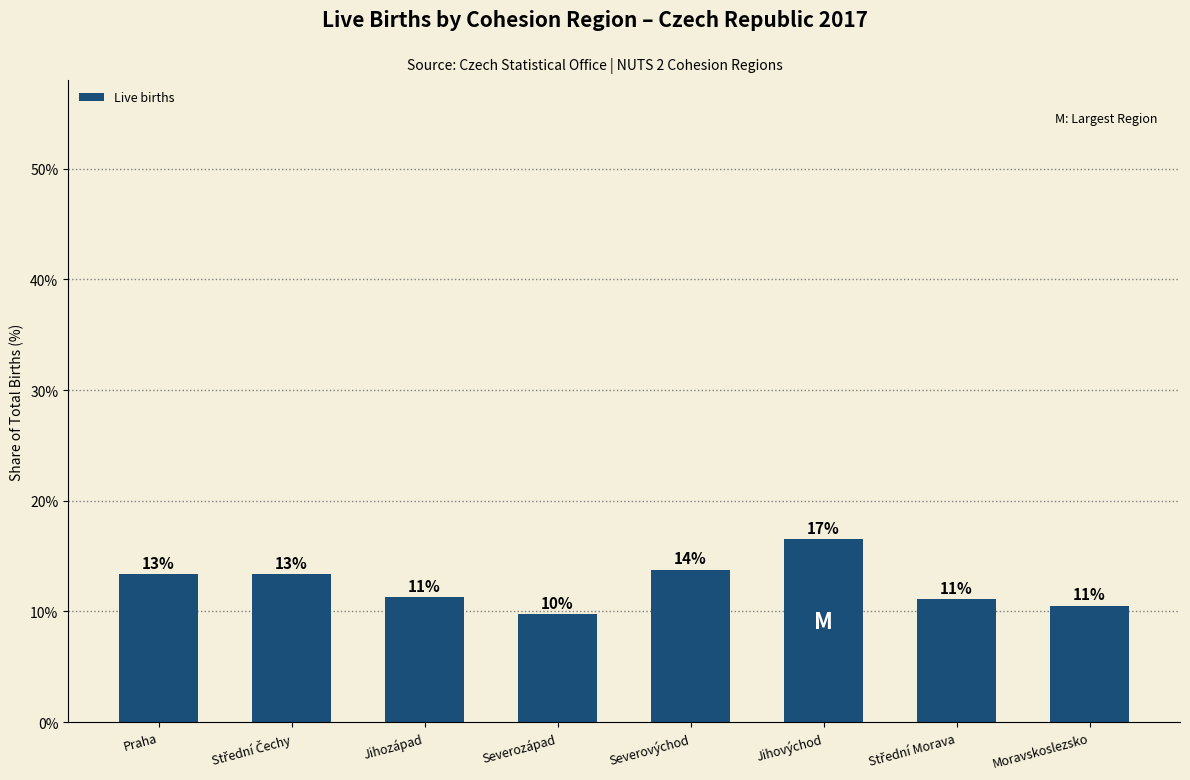

Rank the categories by value from highest to lowest.

Jihovýchod, Severovýchod, Praha, Střední Čechy, Jihozápad, Střední Morava, Moravskoslezsko, Severozápad